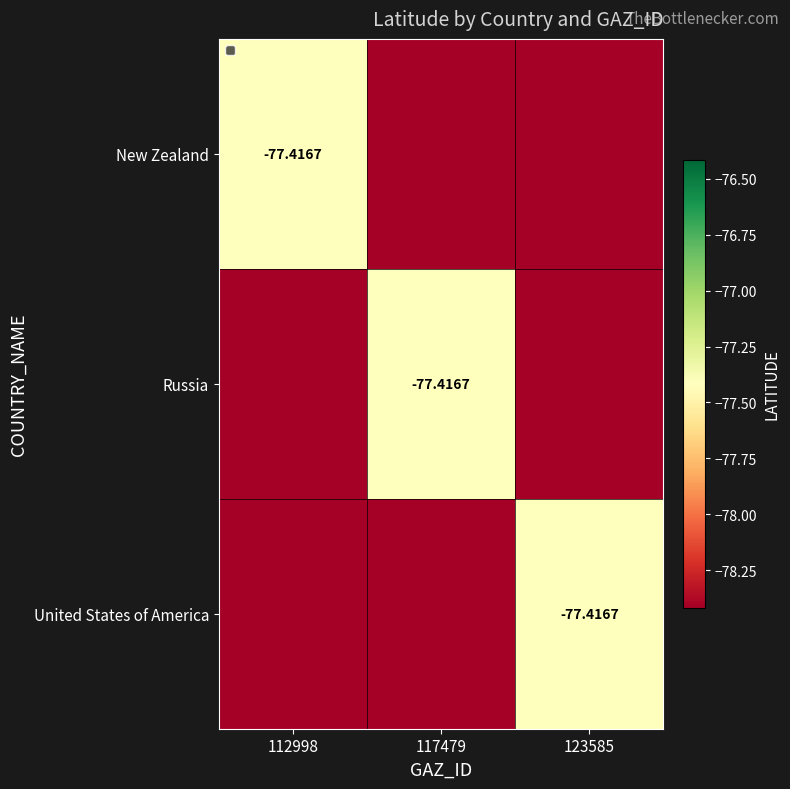

Is it true that United States of America equals -106.5 at 112998?

False